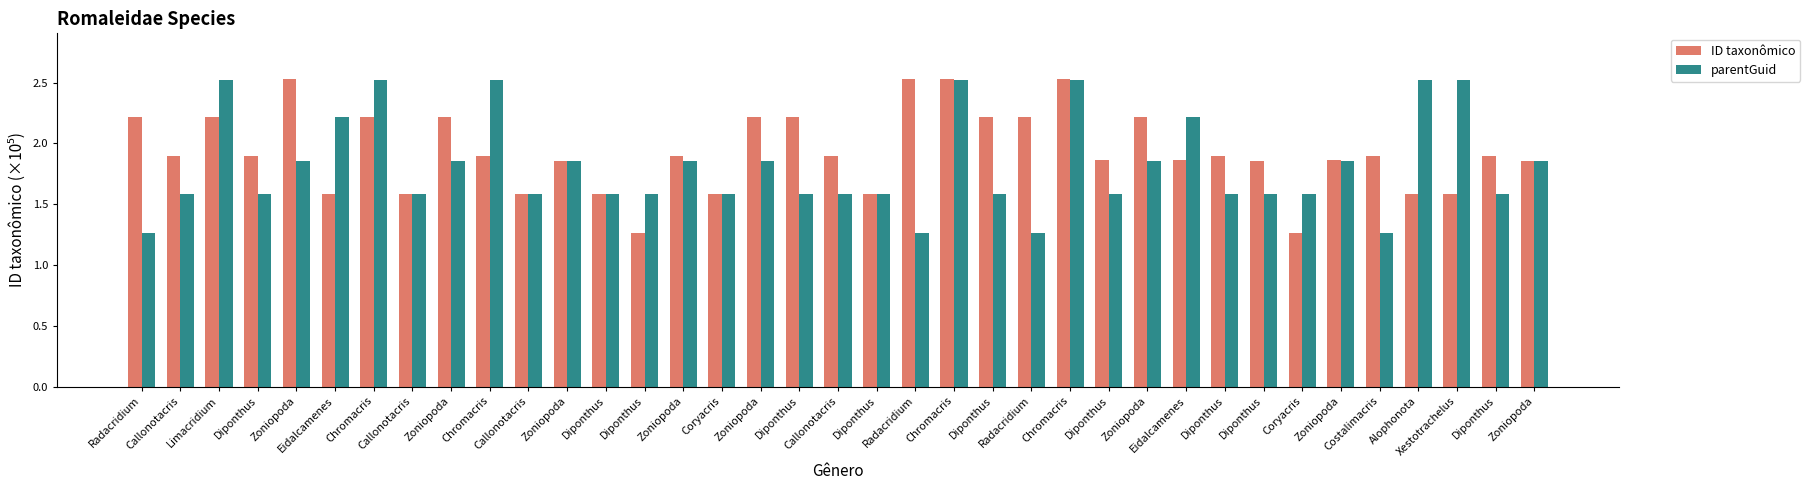

Are the bars horizontal?

No